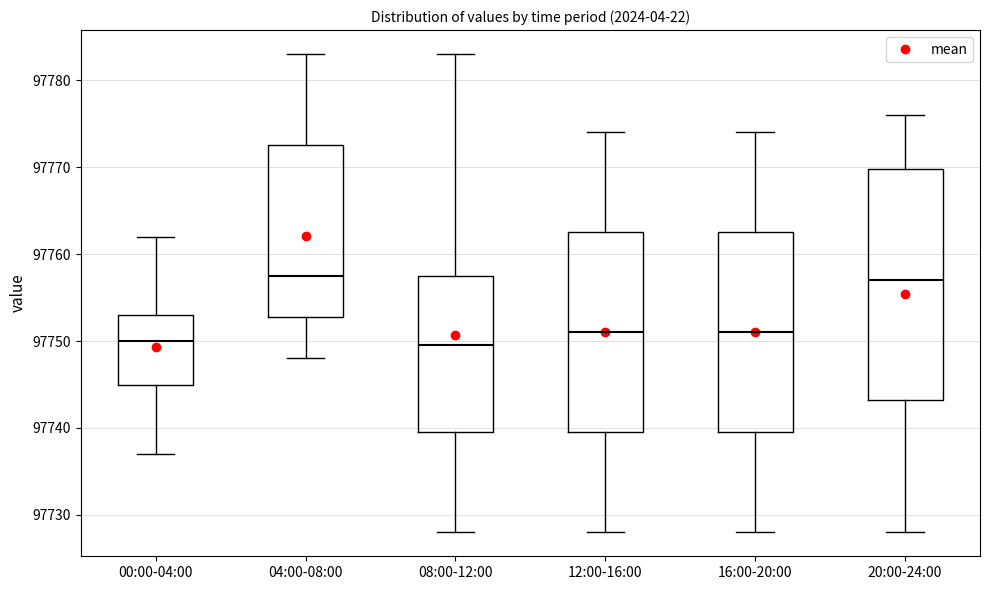

Reading left to right, transcribe this box plot: for each box, give where its median line is, the range the box spans, and where its two whiskers end, as read against the y-axis. The values are not printed on the chart, so give them approximately, as read against the axis.

00:00-04:00: median 97750, box 97745 to 97753, whiskers 97737 to 97762
04:00-08:00: median 97758, box 97753 to 97773, whiskers 97748 to 97783
08:00-12:00: median 97750, box 97740 to 97758, whiskers 97728 to 97783
12:00-16:00: median 97751, box 97740 to 97763, whiskers 97728 to 97774
16:00-20:00: median 97751, box 97740 to 97763, whiskers 97728 to 97774
20:00-24:00: median 97757, box 97743 to 97770, whiskers 97728 to 97776